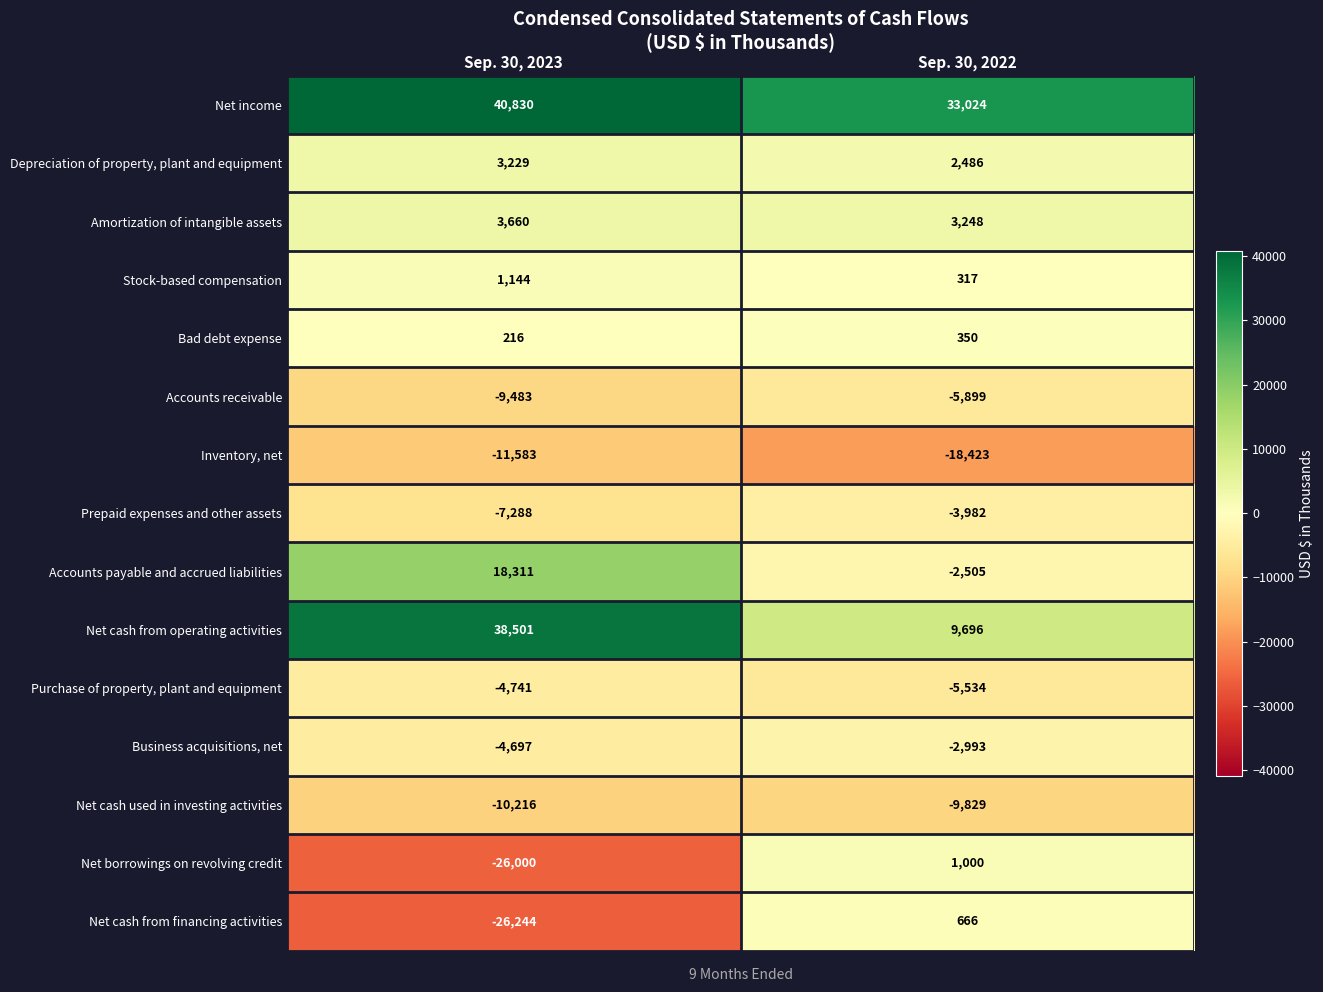

Is it true that Amortization of intangible assets equals 3248 at Sep. 30, 2022?

True